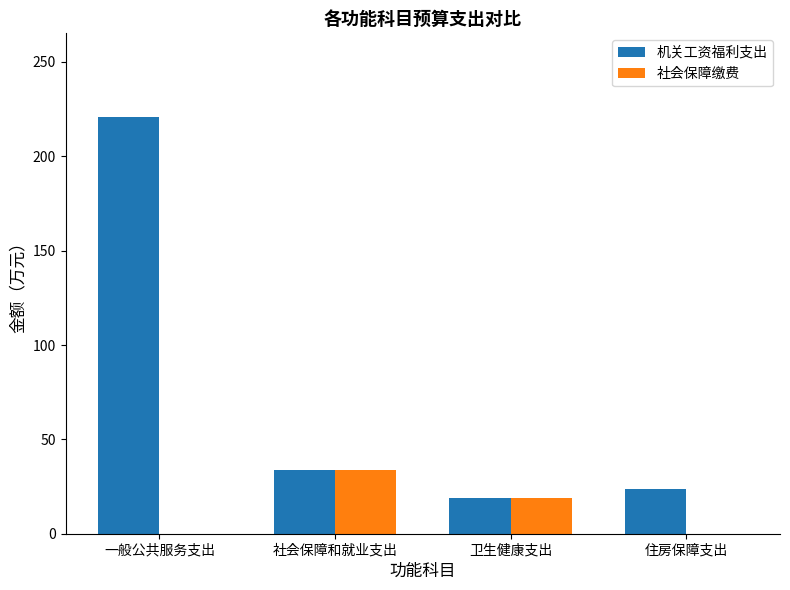

What are all the series names shown in the legend?

机关工资福利支出, 社会保障缴费